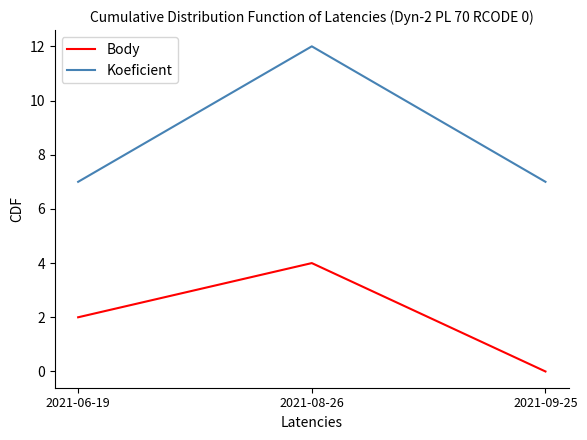

Count the Body values in the range 0 to 4.

3